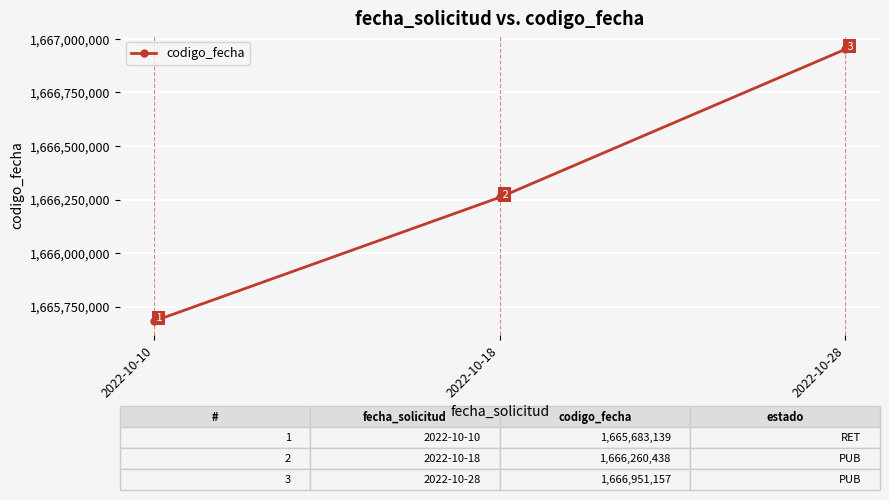

Where is the data nearest to the value 1666317148?

2022-10-18